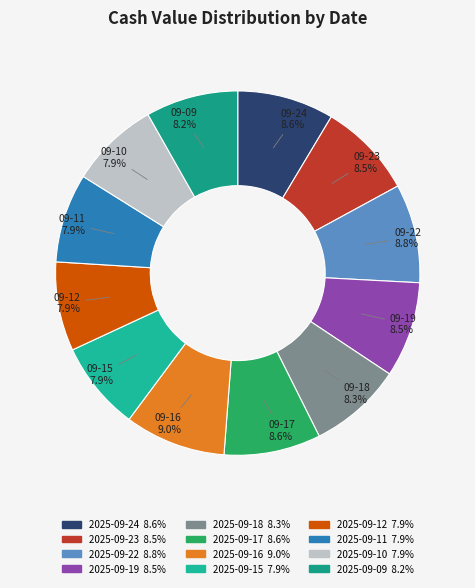

Combined, what portion of the pie is 2025-09-15 and 2025-09-09?

16.1%